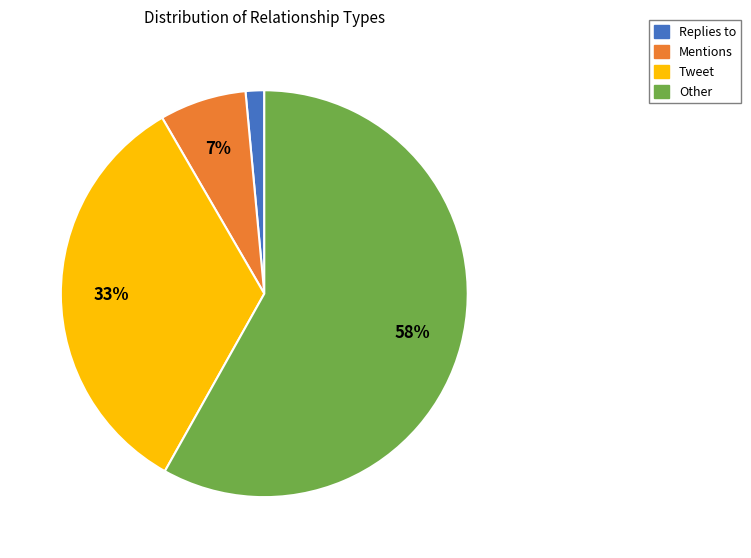

Combined, do Replies to and Tweet account for over 50%?

No